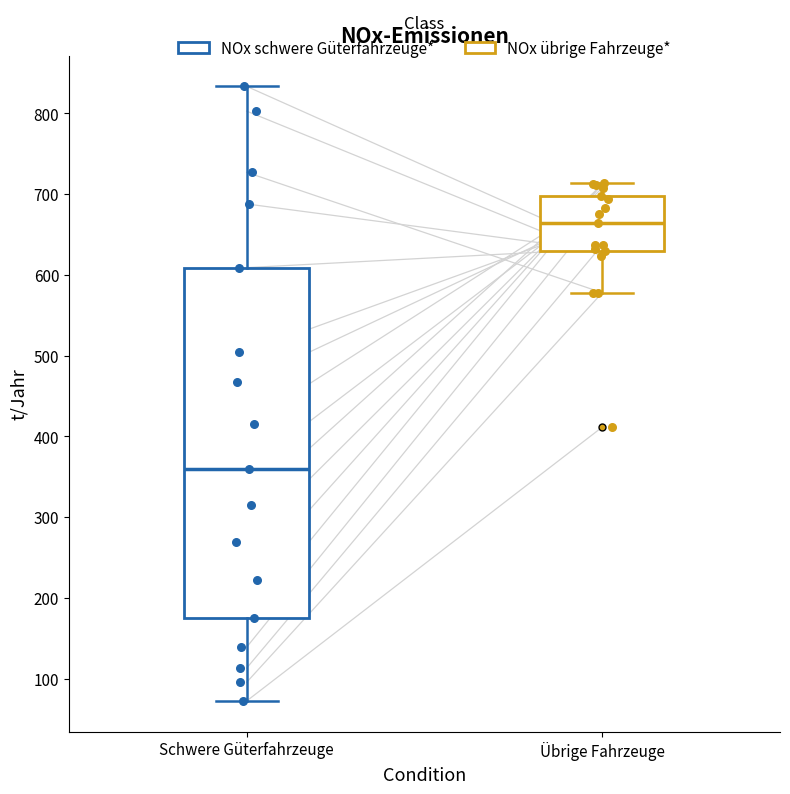

Reading left to right, read every box against the y-axis: the position of its median line, the range the box covers, and the ends of its whiskers. The values are not printed on the chart, so give them approximately, as read against the axis.

Schwere Güterfahrzeuge: median 360, box 170 to 610, whiskers 70 to 830
Übrige Fahrzeuge: median 660, box 630 to 700, whiskers 580 to 710